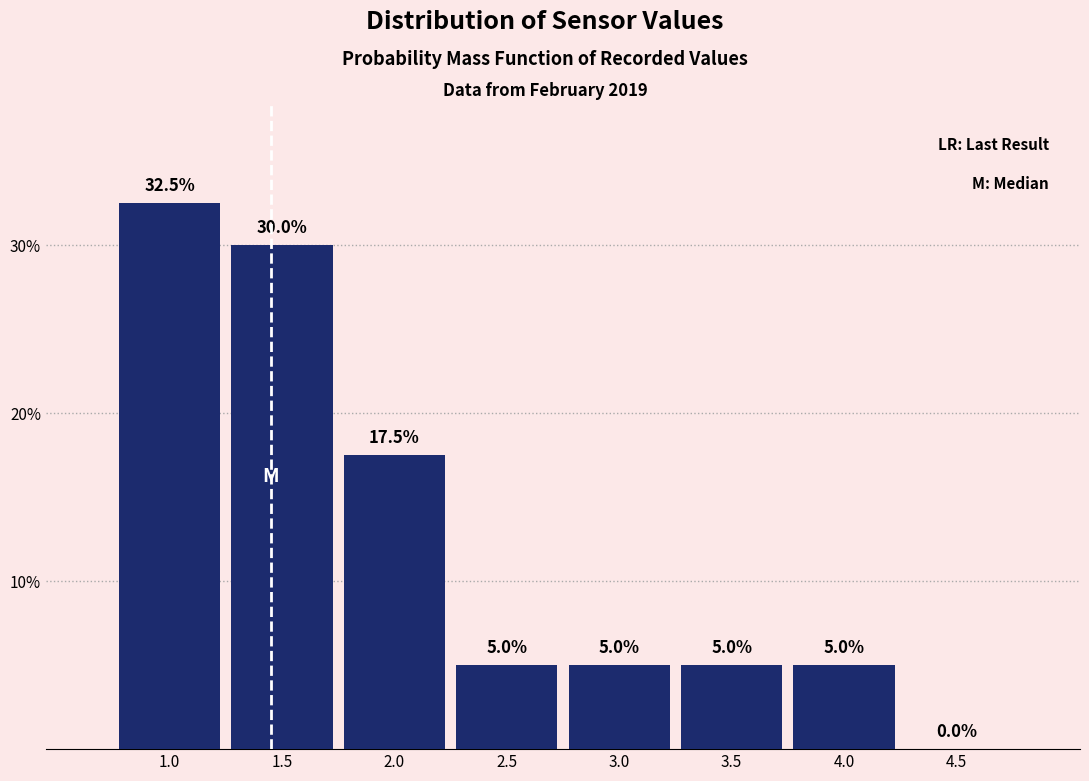

Reading left to right, what are all the values shown in this chart?

1.0=32.5	1.5=30.0	2.0=17.5	2.5=5.0	3.0=5.0	3.5=5.0	4.0=5.0	4.5=0.0